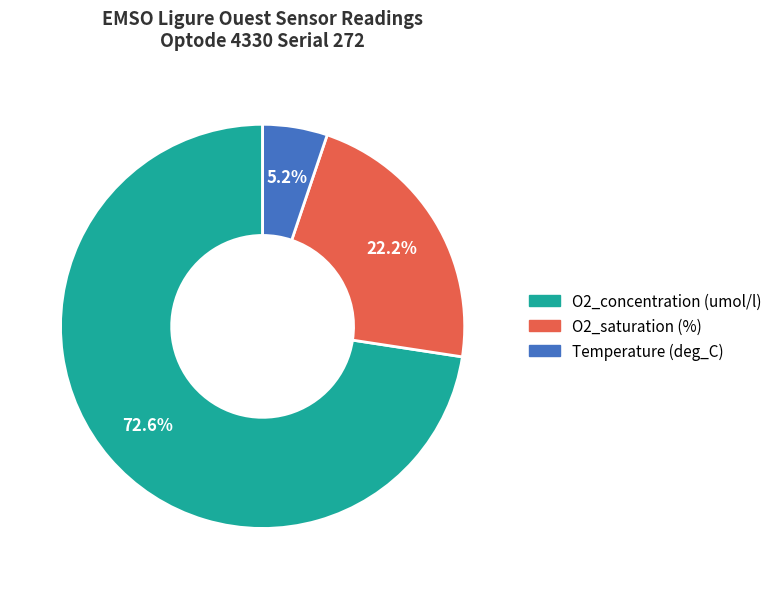

How many slices are in this pie chart?

3